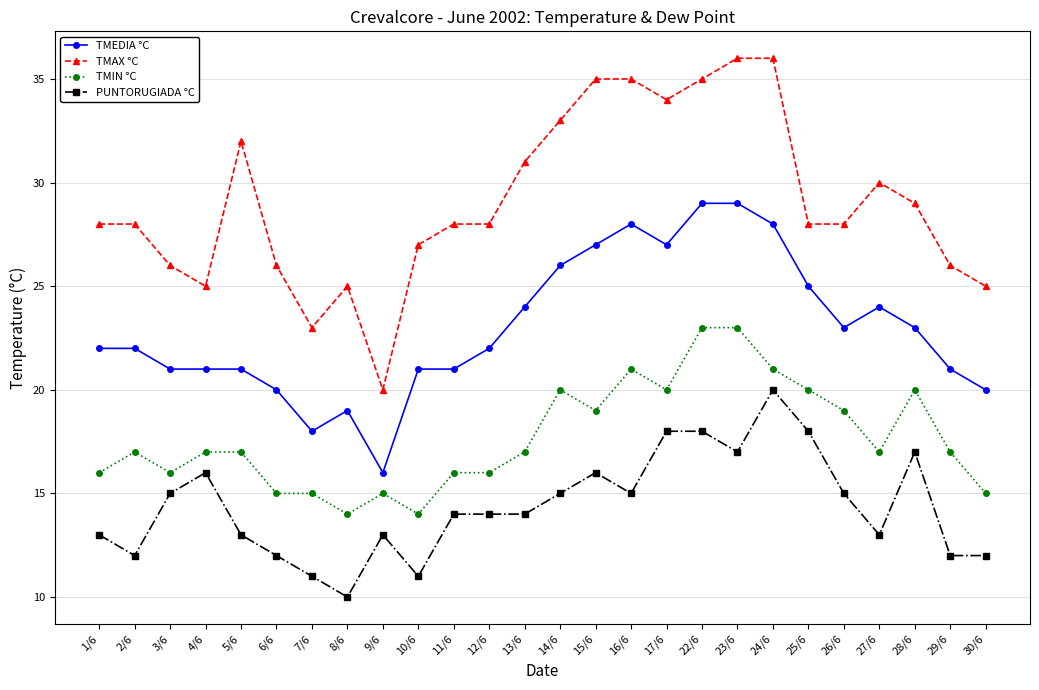

How many lines are shown in the chart?

4